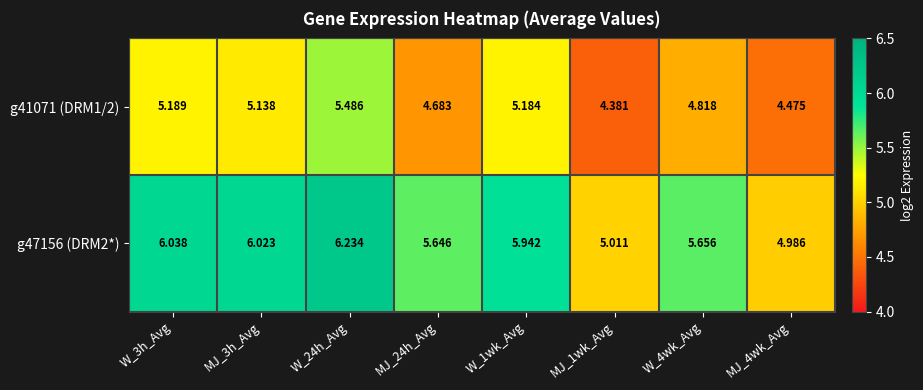

How many values in the g41071 (DRM1/2) series are below 5?

4